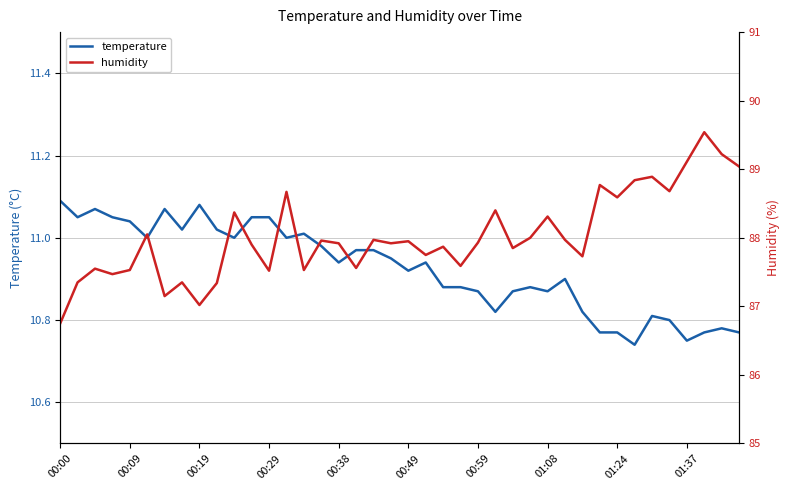

True or false: temperature has a value of 19.1 at 19.

False